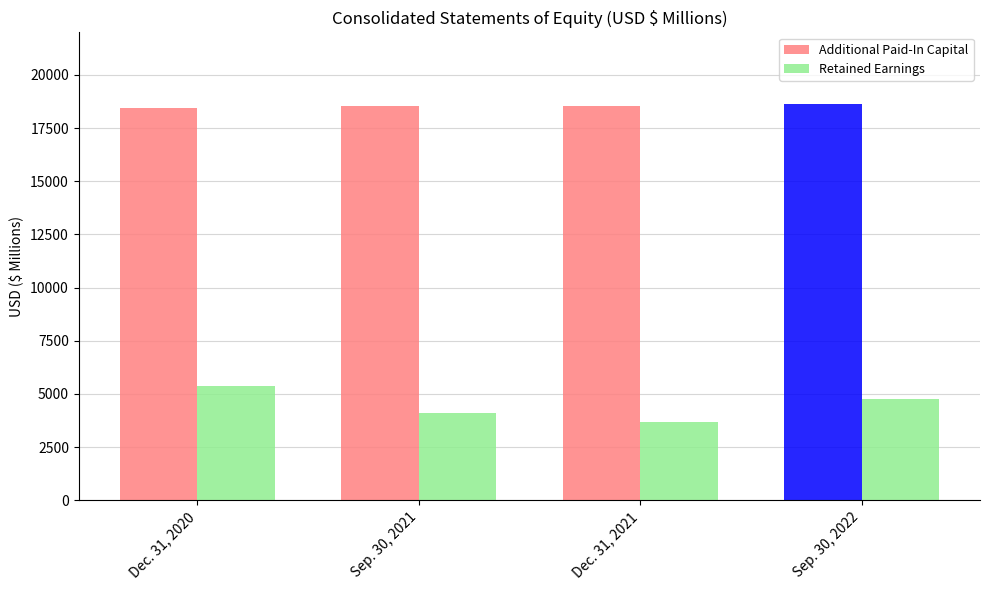

Are the bars horizontal?

No